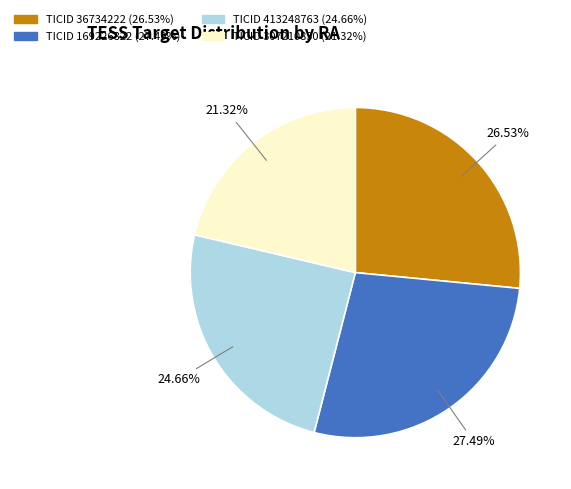

Count the number of slices in the pie.

4